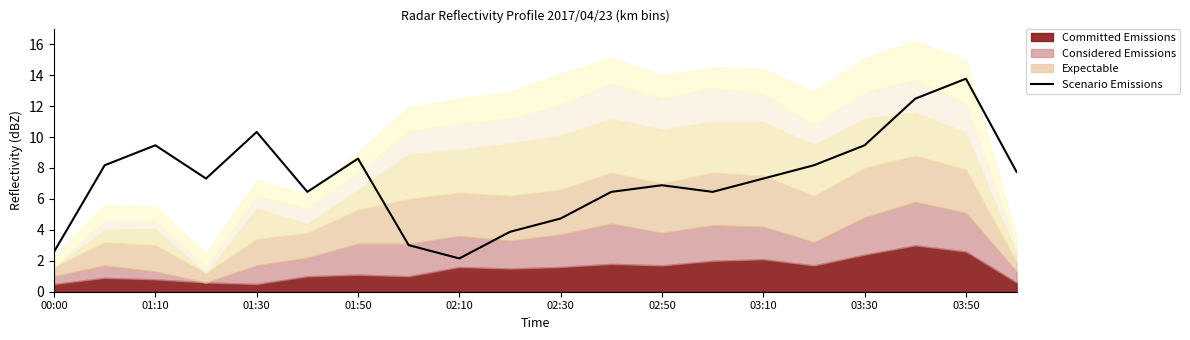

What is the maximum value shown in the chart?

13.8